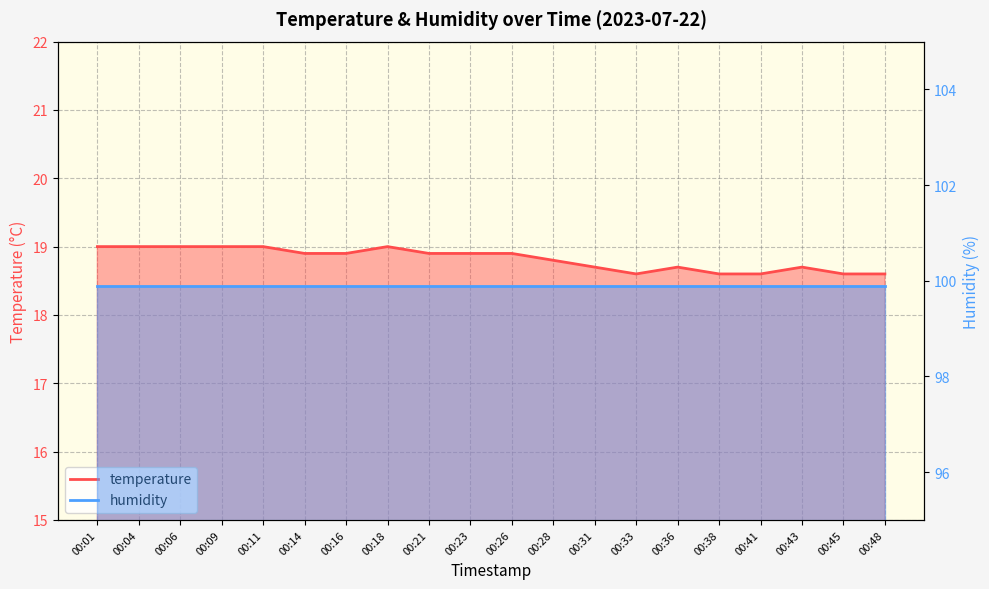

Read the value at 00:18.

19.0